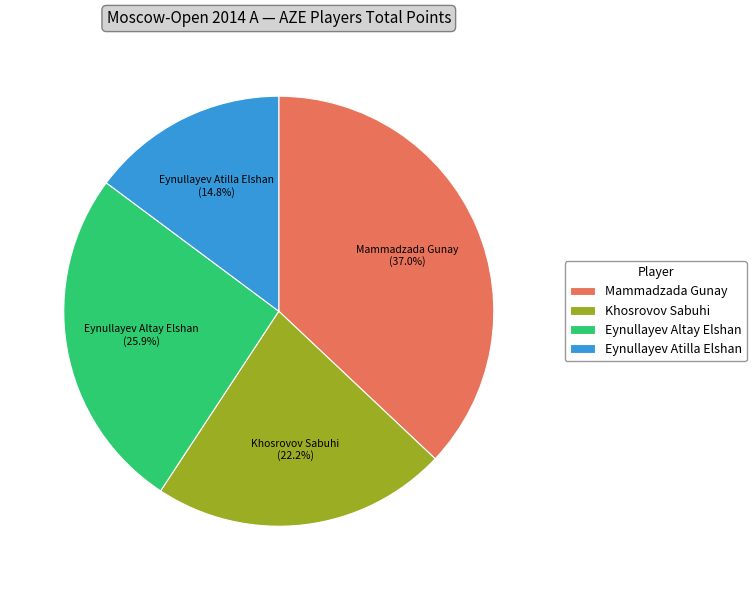

To the nearest percent, what is the average slice percentage?

25%